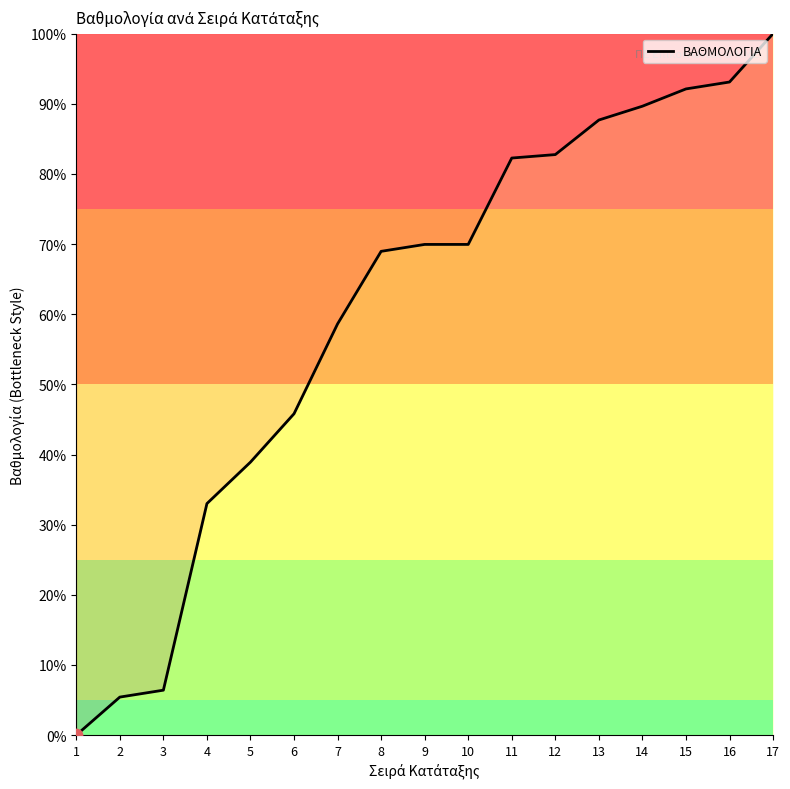

What is the change in value from 12 to 17?

+17.2